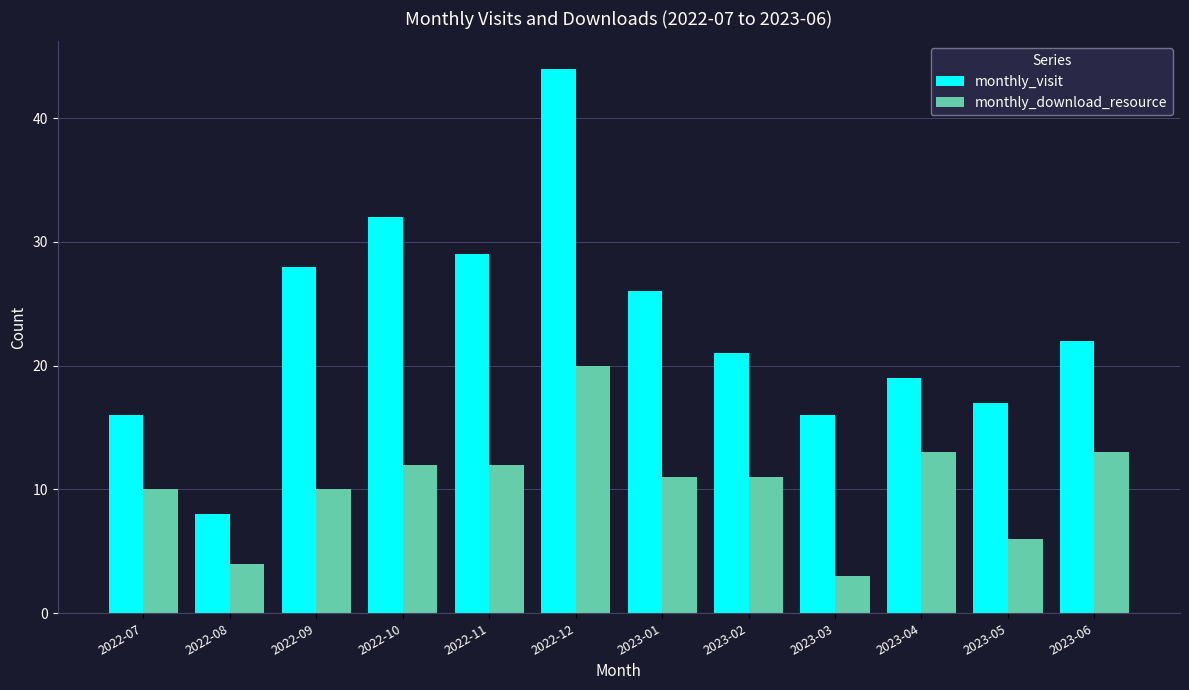

At how many categories does at least one series exceed 4?

12